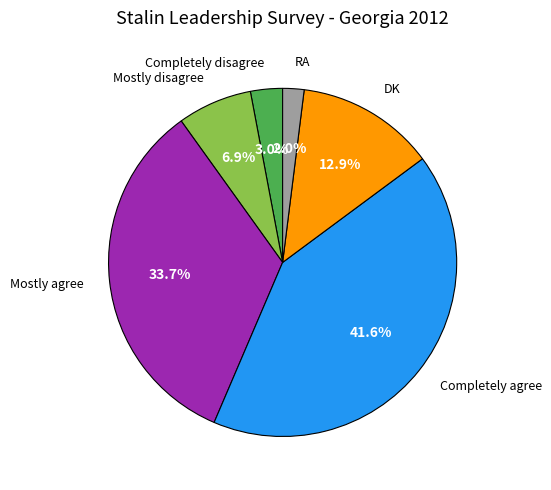

Is there a majority slice in this chart?

No